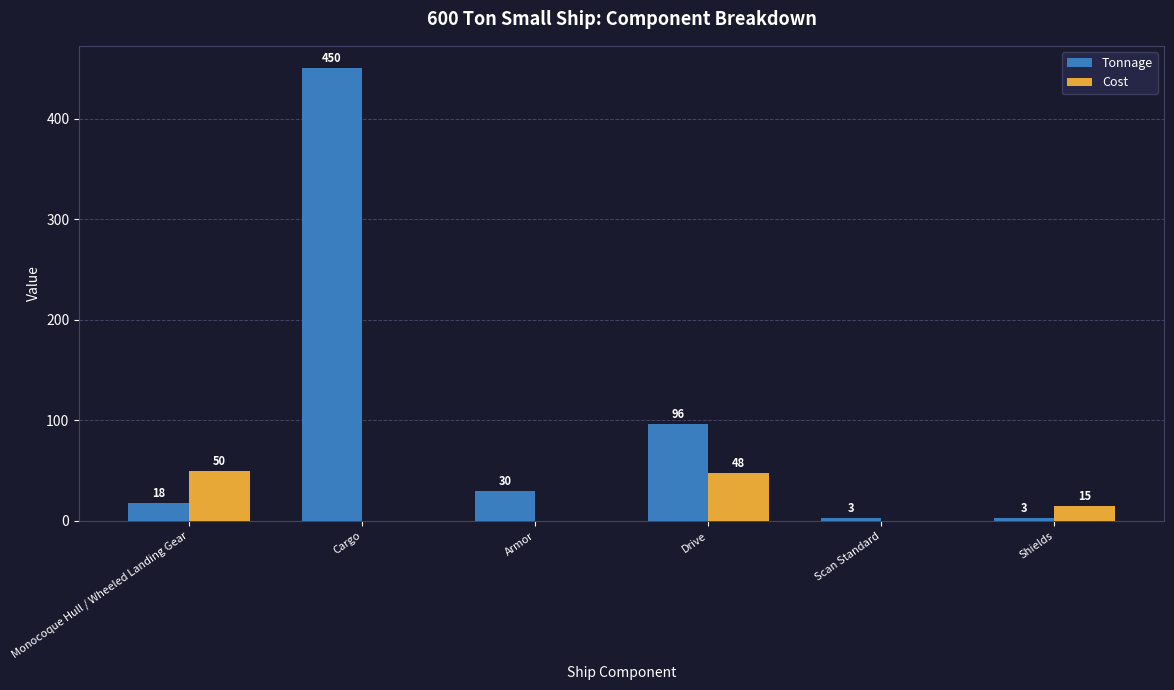

At which label is Cost closest to 25?

Shields